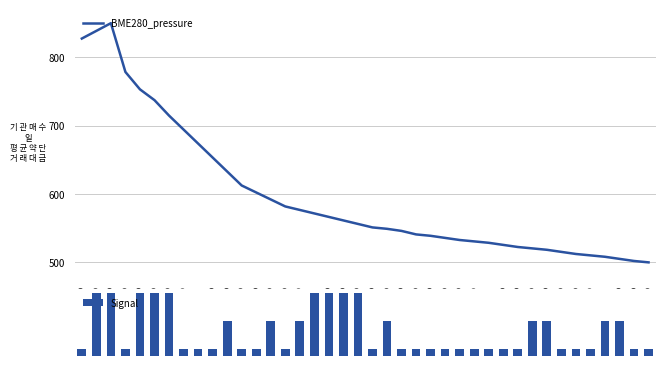

The value of BME280_pressure at 09:30 is 556.3. True or false?

True